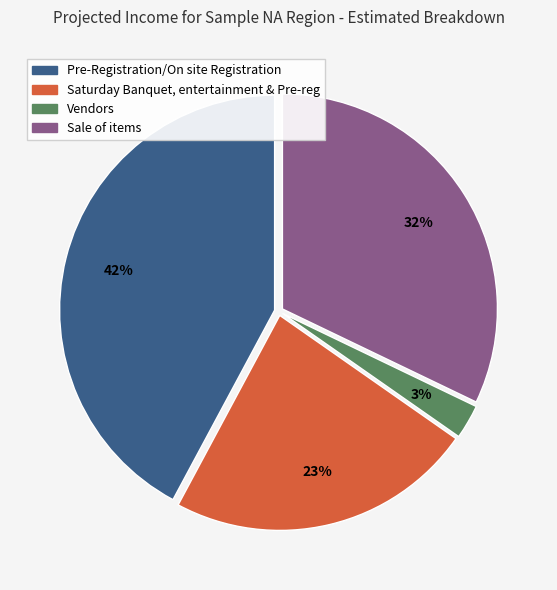

Between Sale of items and Vendors, which is larger?

Sale of items